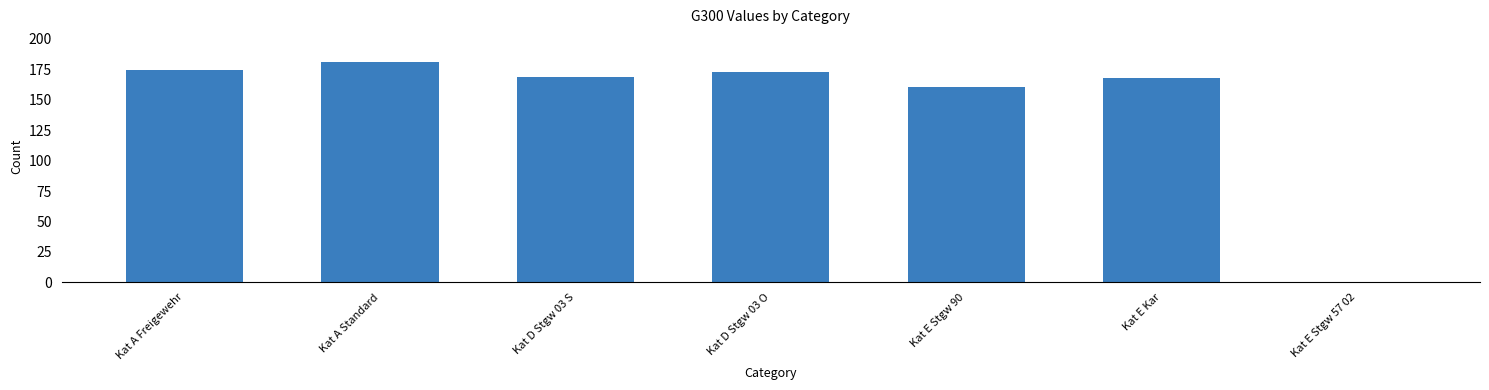

What is the difference between the values at Kat E Stgw 57 02 and Kat D Stgw 03 O?

172.3